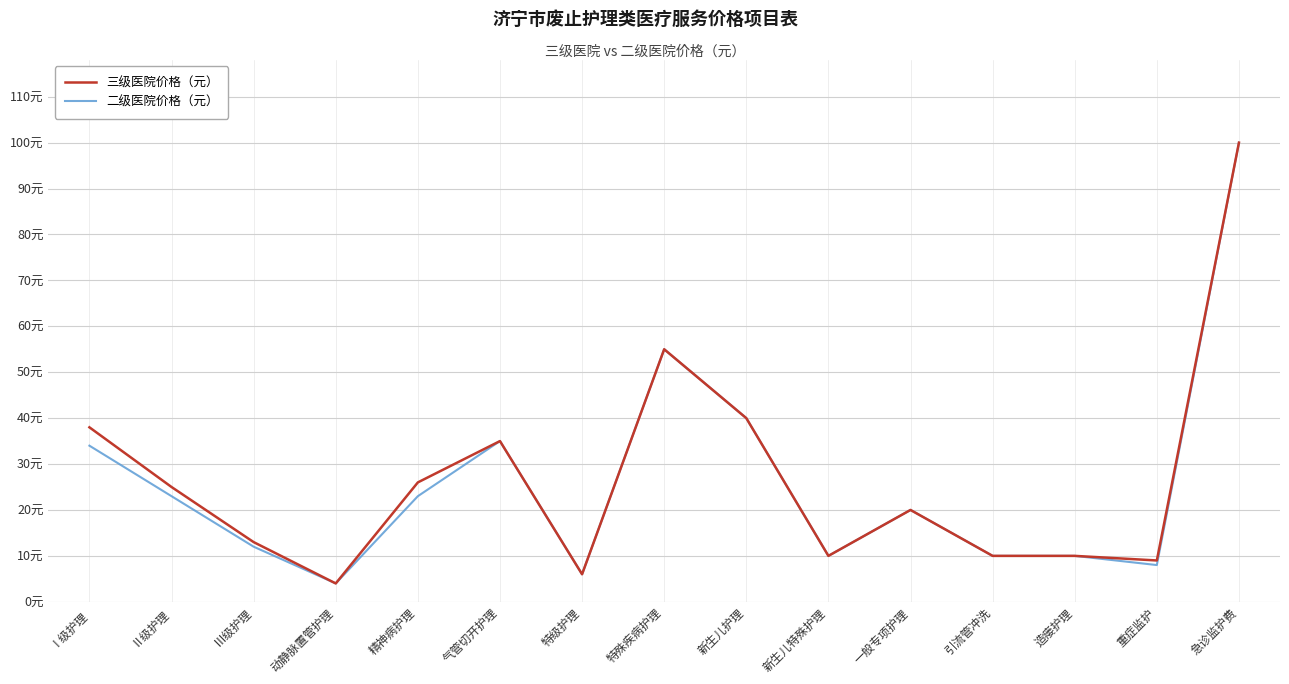

Between Ⅰ级护理 and 急诊监护费, which series saw the biggest shift?

二级医院价格（元）